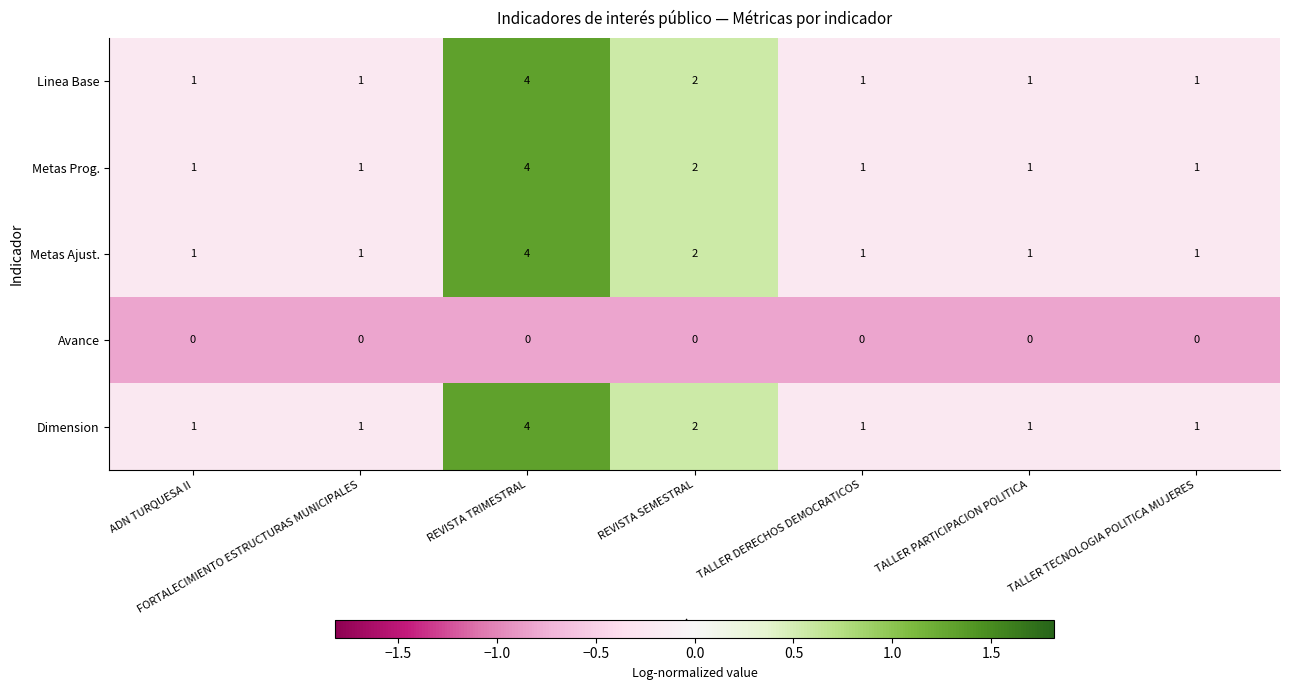

What is the total value across all series at REVISTA TRIMESTRAL?

16